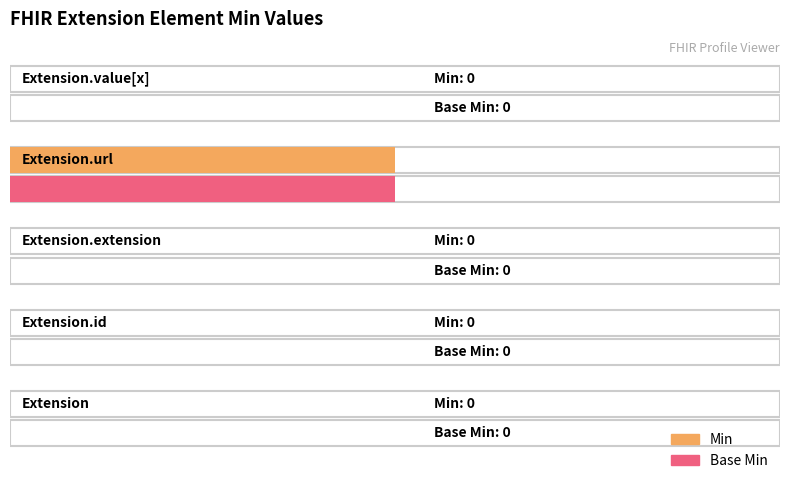

The Base Min series shows 0 at Extension.value[x]. True or false?

False